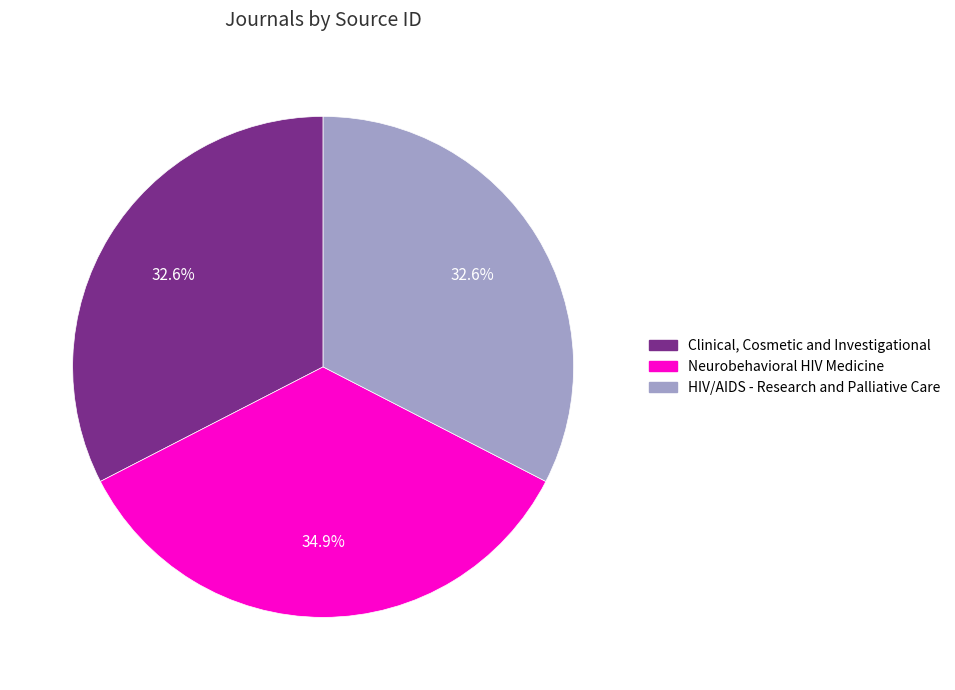

Is it true that HIV/AIDS - Research and Palliative Care is 19% of the pie?

False